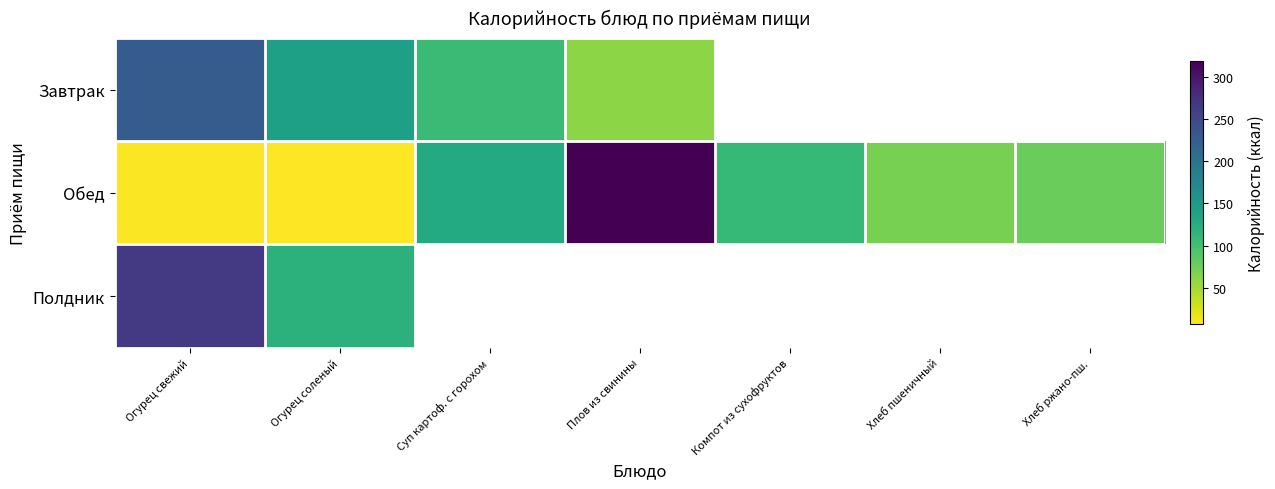

Which series changed the most between Плов из свинины and Компот из сухофруктов?

Обед